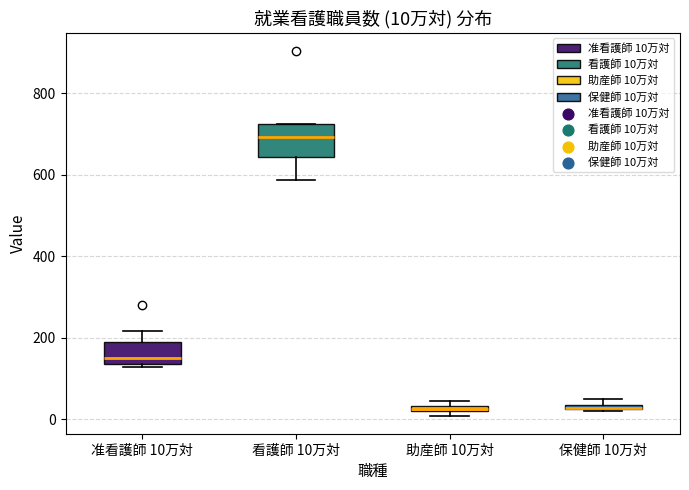

Which box's median line is the highest?

看護師 10万対